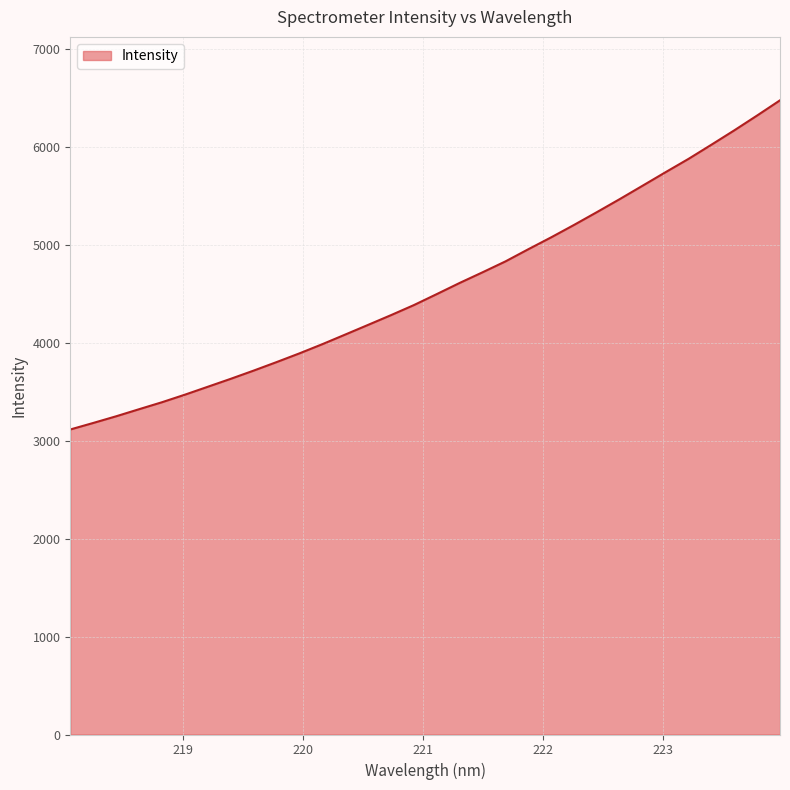

What is the smallest value displayed?

3113.2